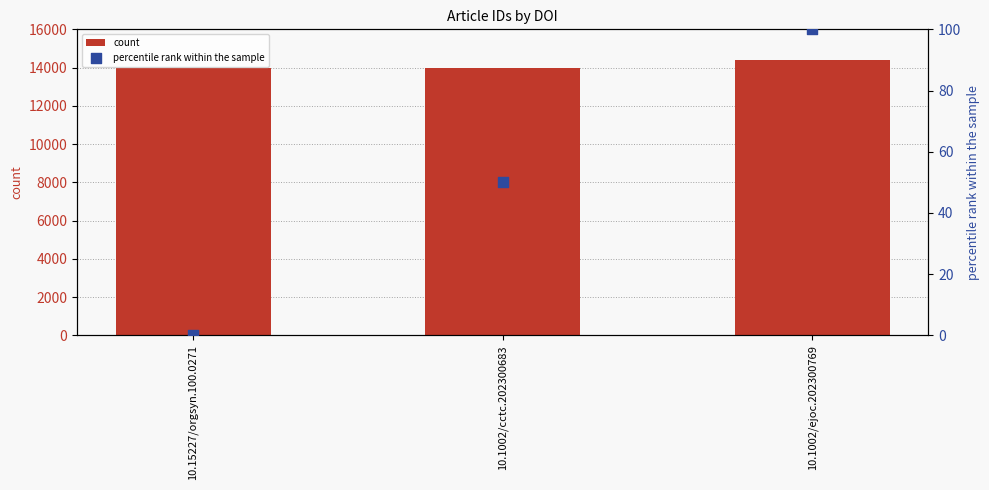

What is the total value across all series at 10.1002/cctc.202300683?

14022